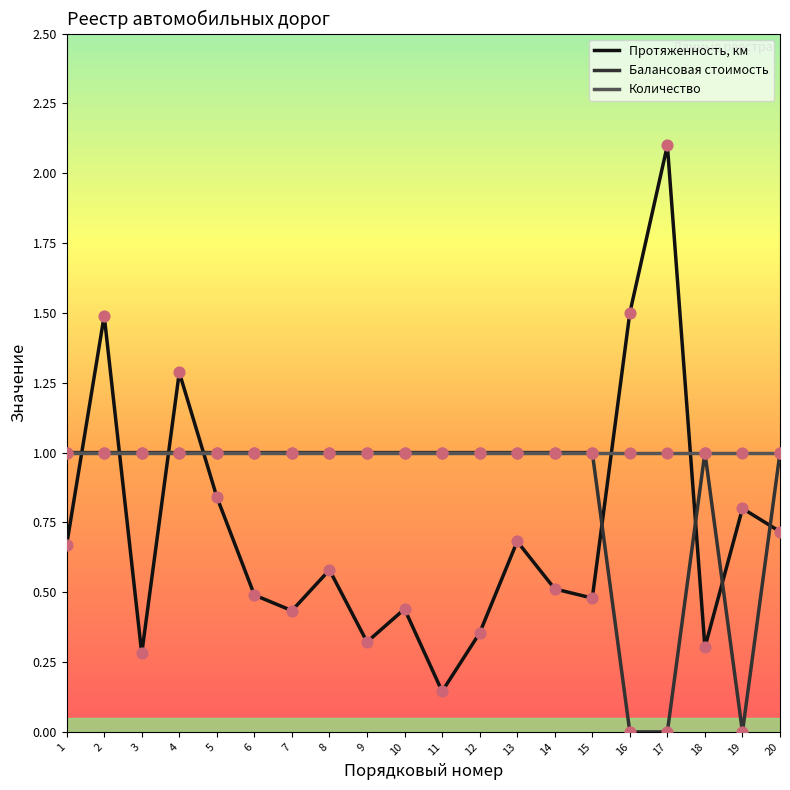

What is the difference between the highest and lowest values at 13?

0.3